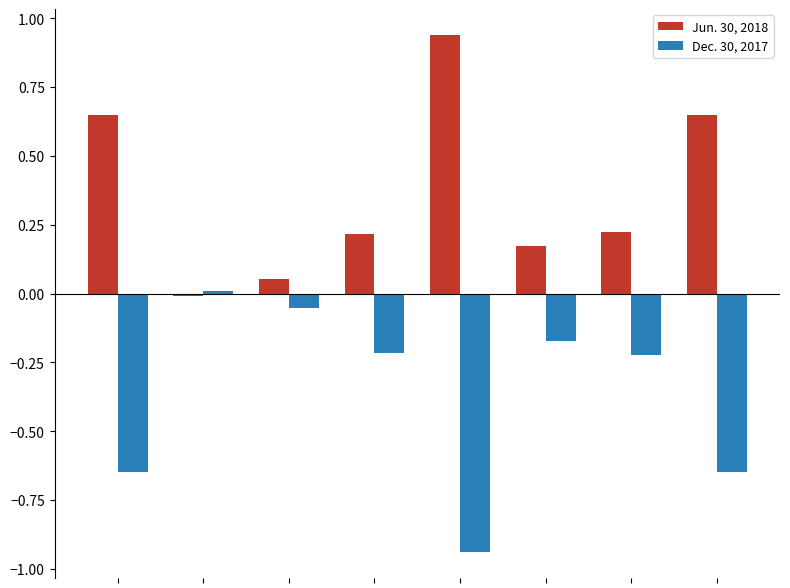

What are all the series names shown in the legend?

Jun. 30, 2018, Dec. 30, 2017